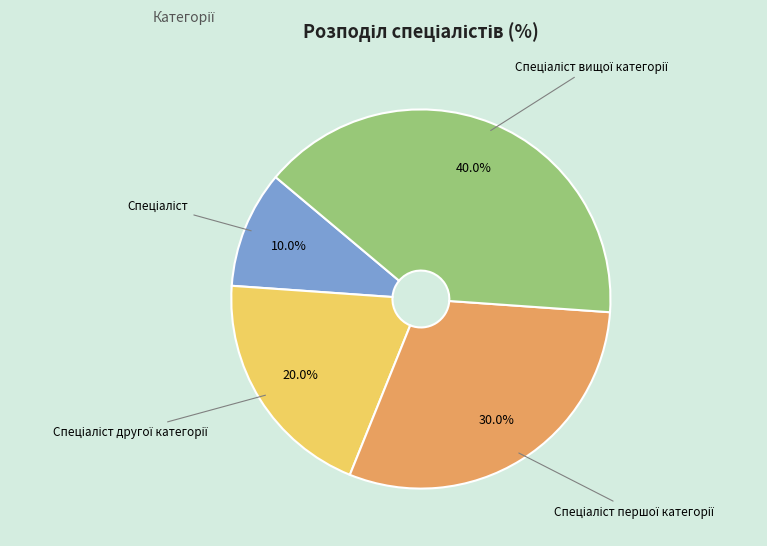

Does any single category account for the majority?

No